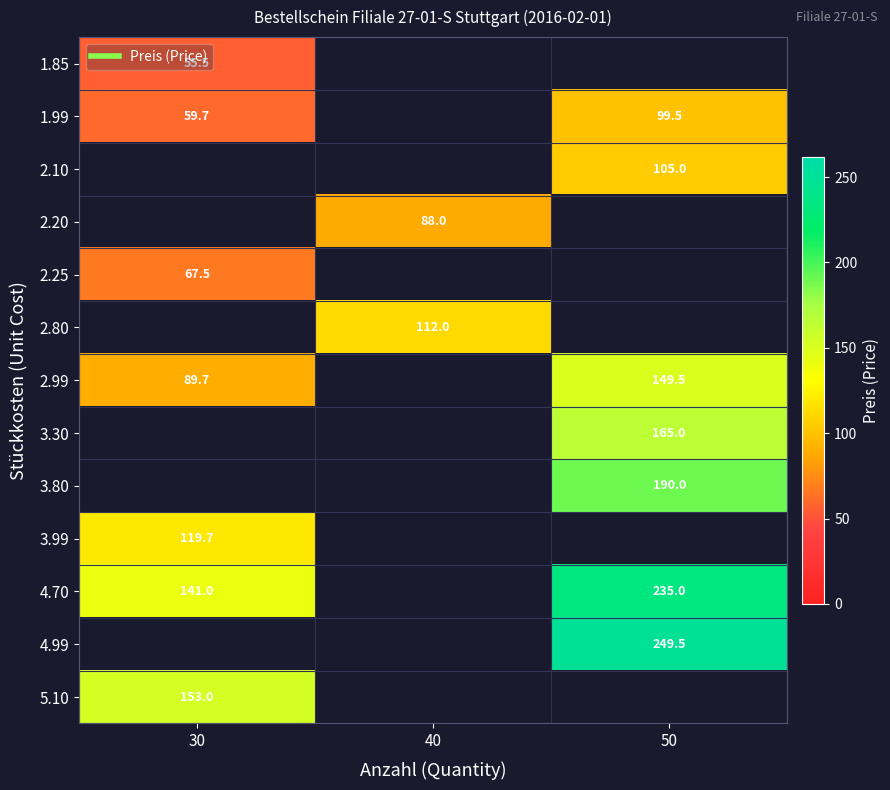

What is the difference between the highest and lowest values at 30?

97.5